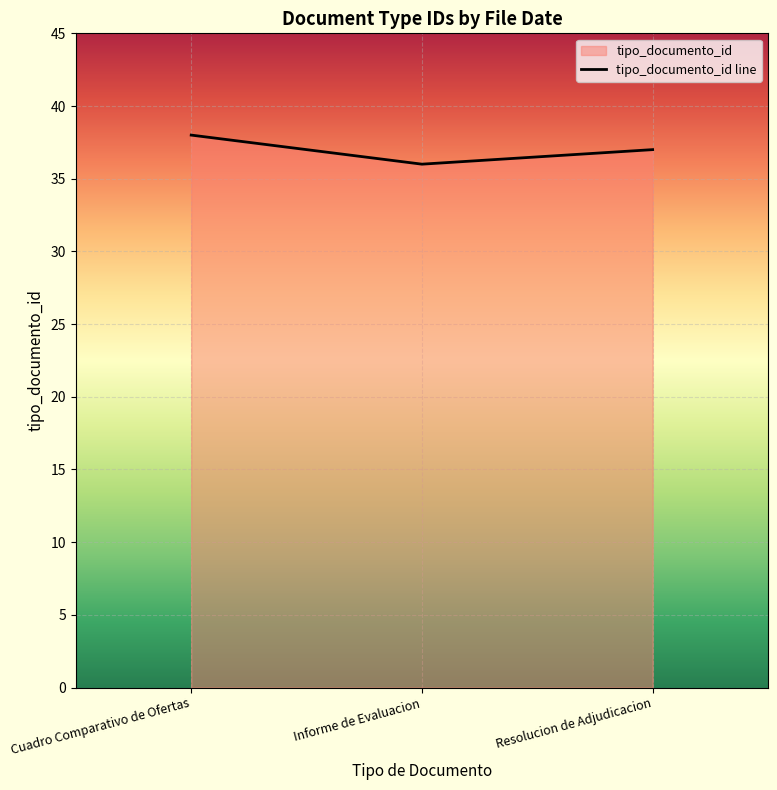

Reading right to left, list all the values displayed in this chart.

37	36	38